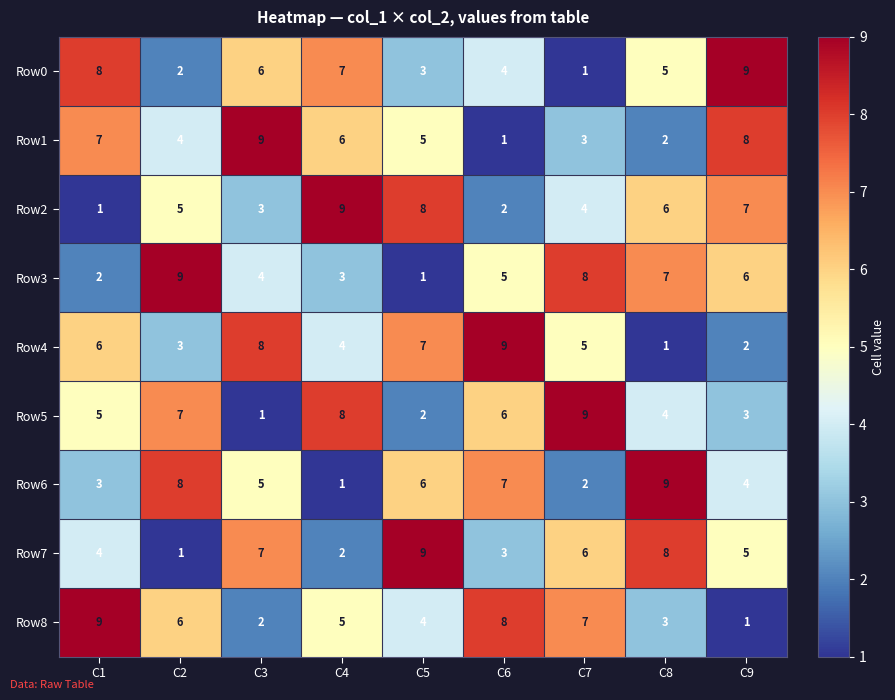

What is the spread (max minus min) of values at C3?

8